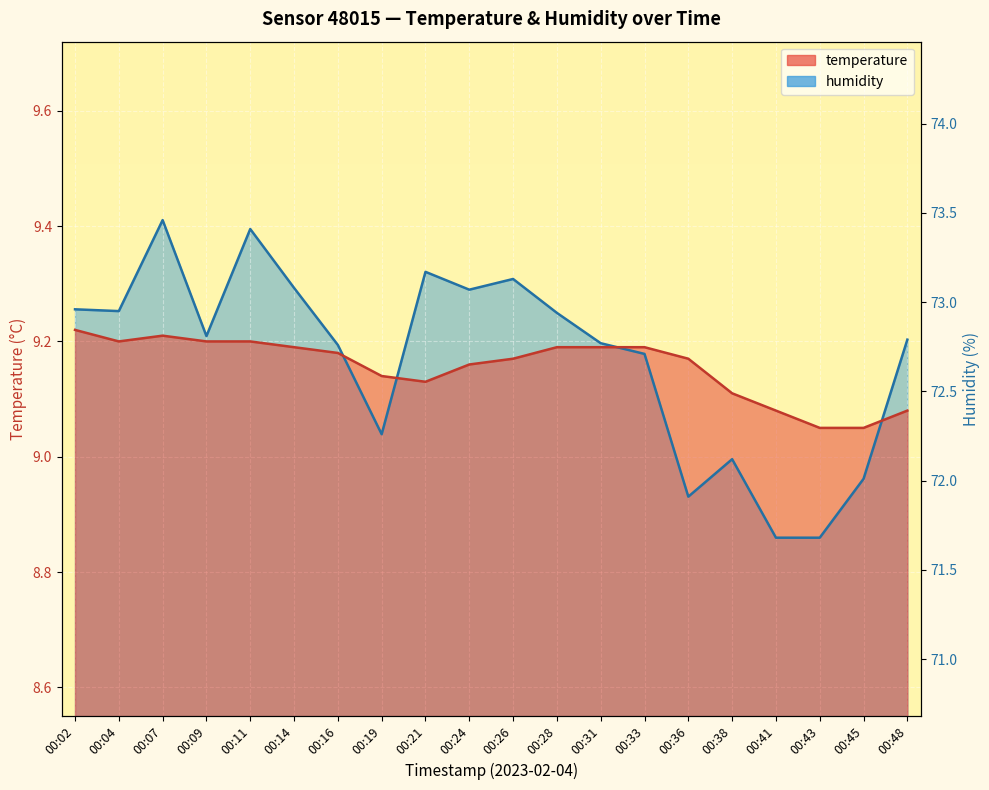

True or false: temperature and humidity cross at least once.

True